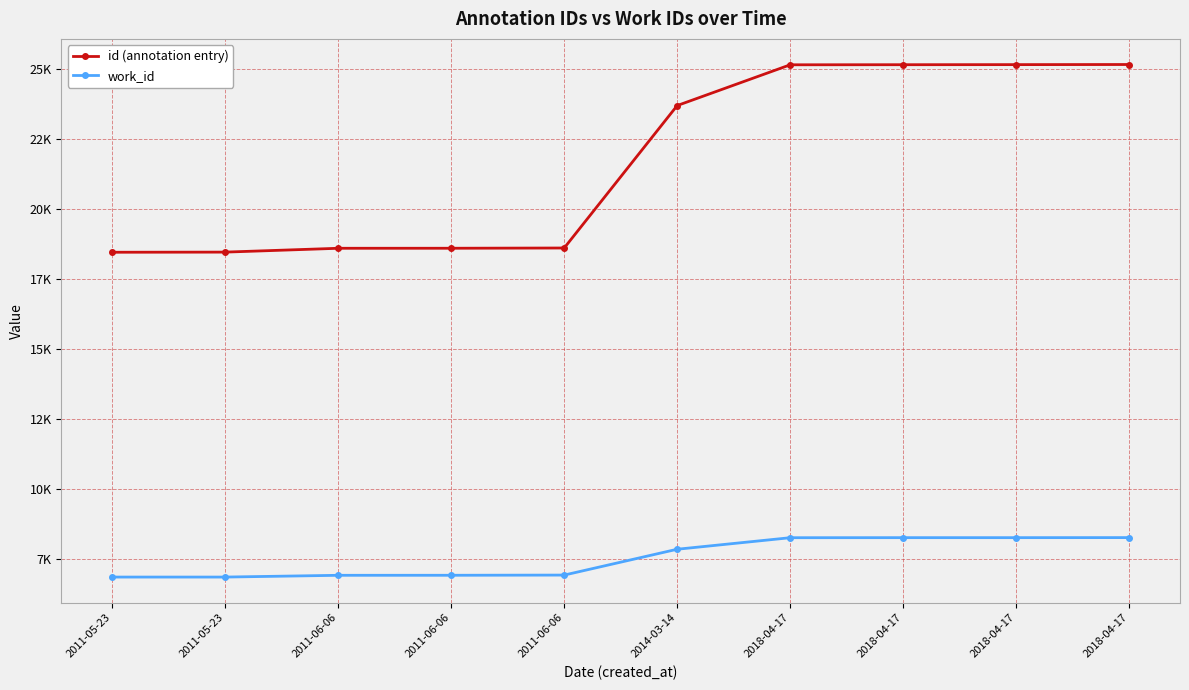

The id (annotation entry) series shows 25166 at 2018-04-17. True or false?

True